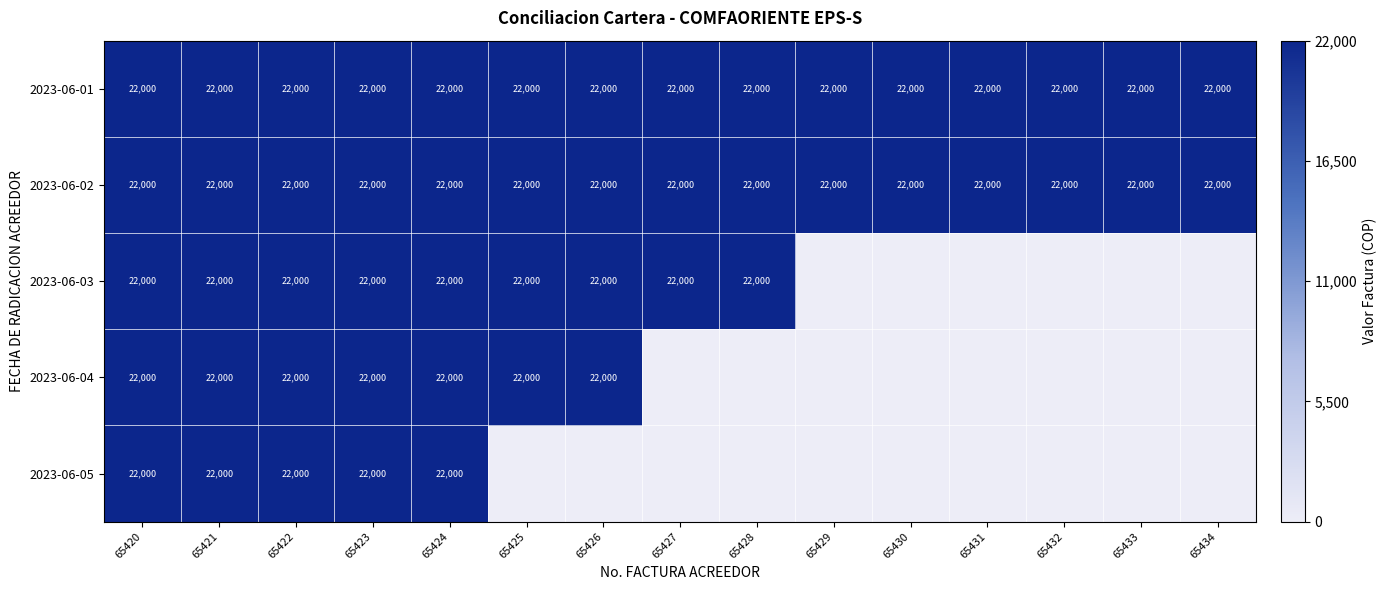

What is the average value of the 2023-06-01 series?

22000